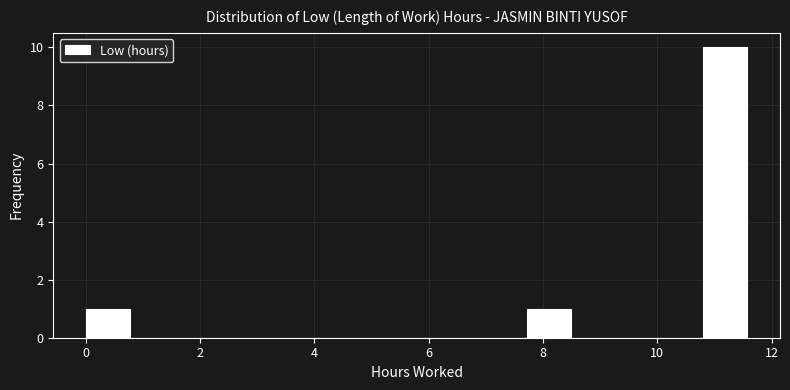

Read against the x-axis, roughly where is the centre of the tallest bar?

11.2